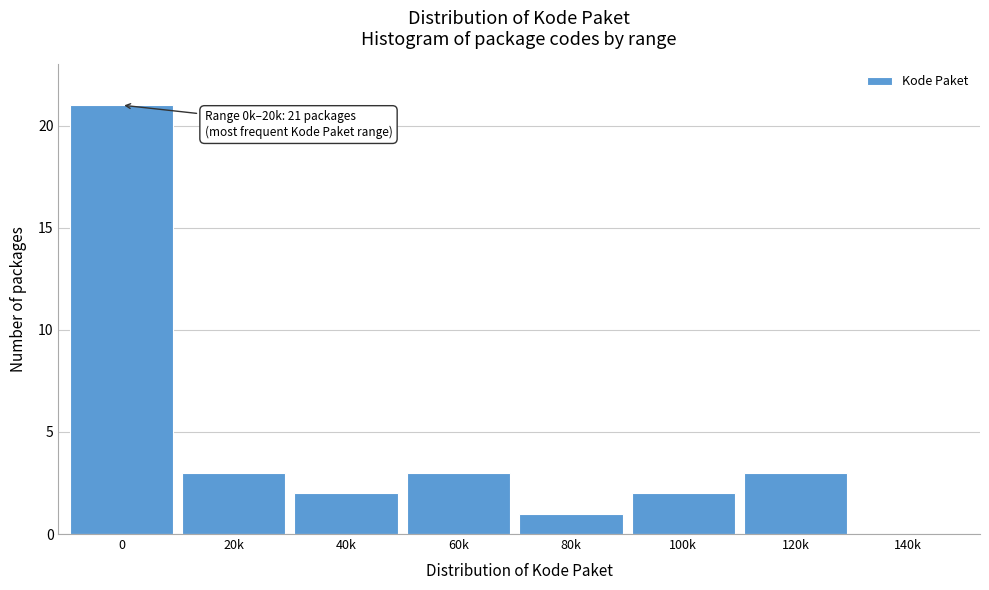

Reading left to right, list all the values displayed in this chart.

0=21	20k=3	40k=2	60k=3	80k=1	100k=2	120k=3	140k=0